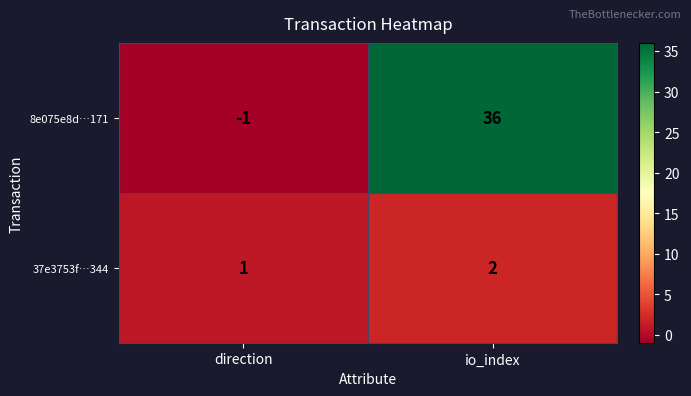

At io_index, list the series in order from smallest to largest.

37e3753f…344, 8e075e8d…171